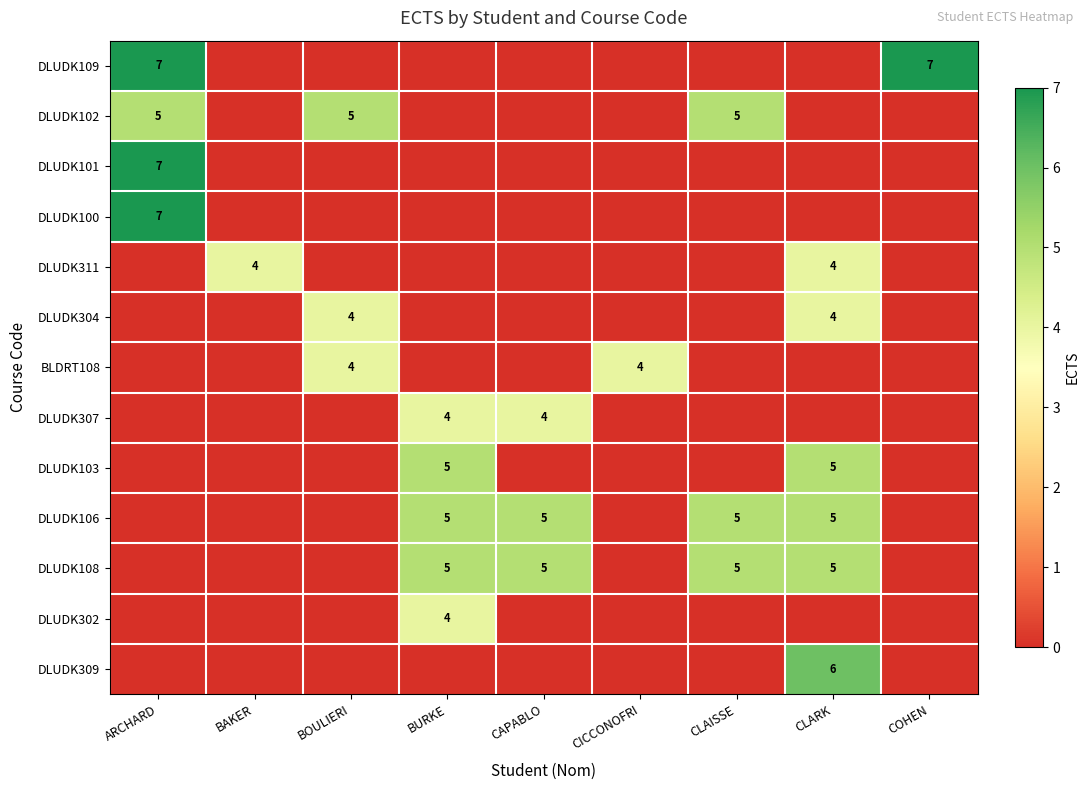

At which category is the sum across all series the highest?

CLARK